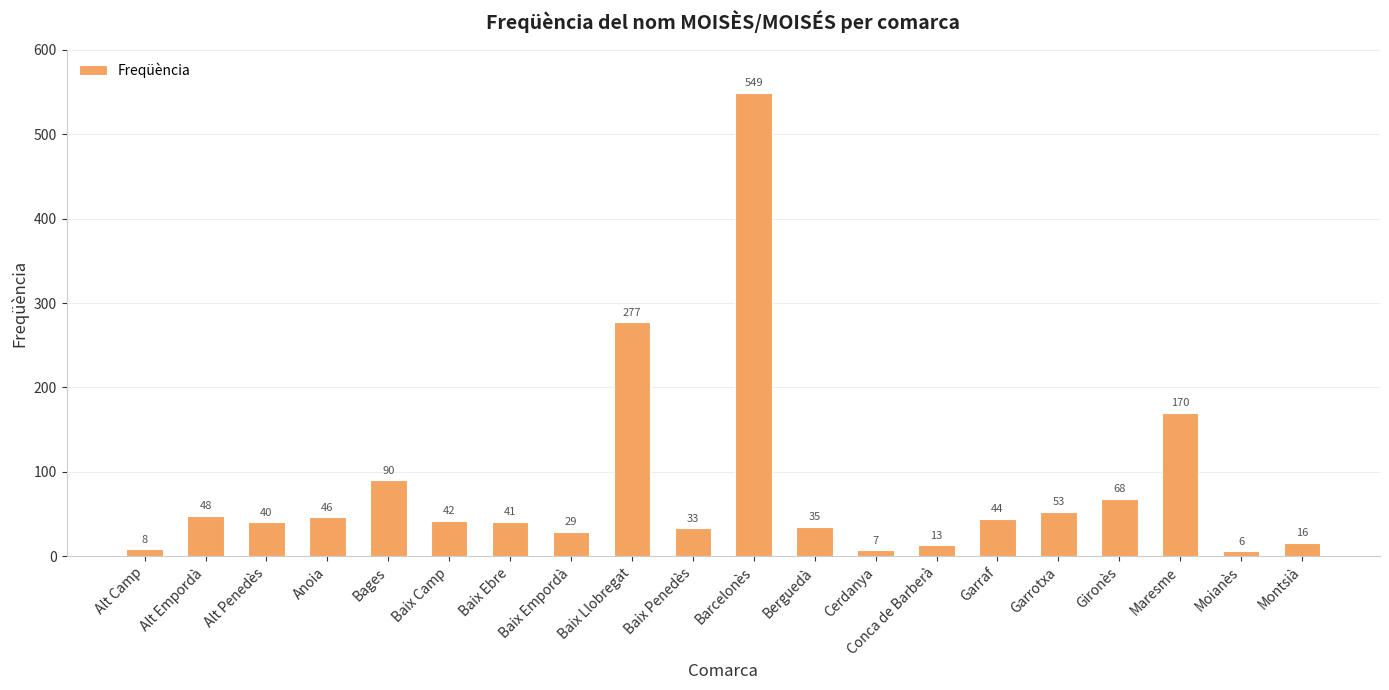

Reading left to right, what are all the values shown in this chart?

8	48	40	46	90	42	41	29	277	33	549	35	7	13	44	53	68	170	6	16